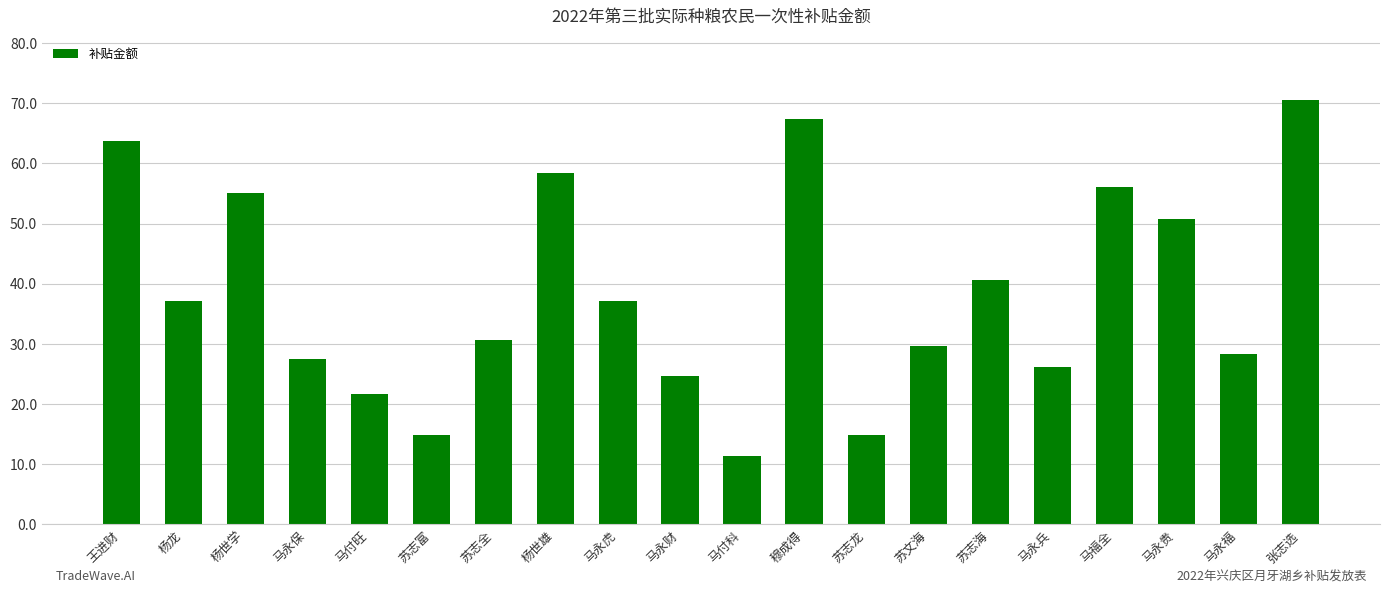

At which label is the value closest to 40?

苏志海